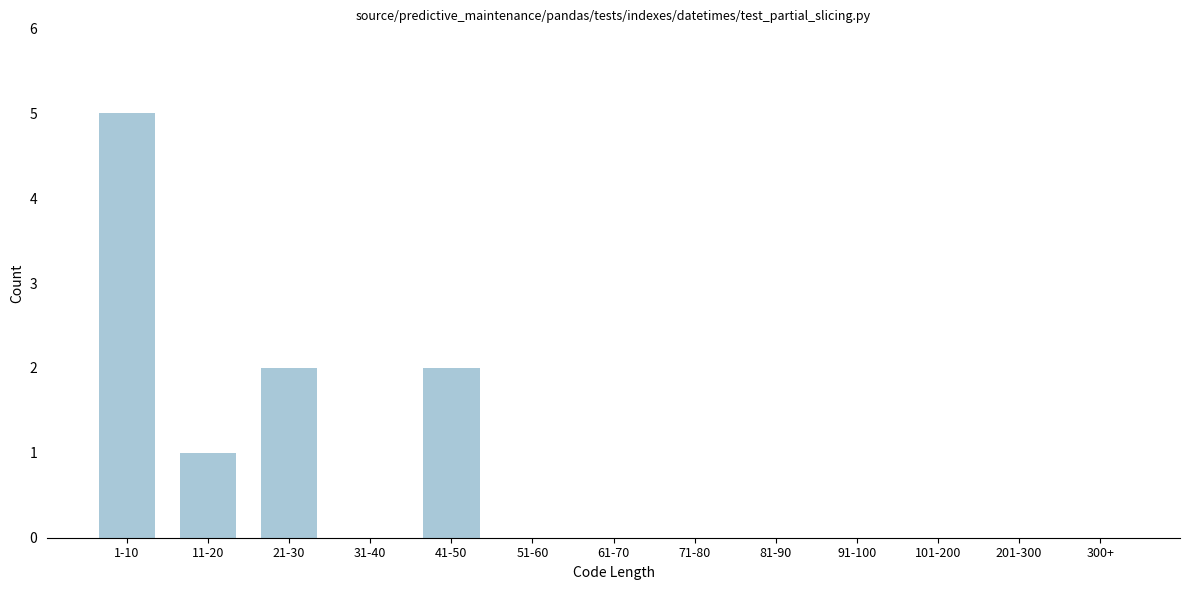

Reading left to right, extract all data points from this chart.

1-10=5	11-20=1	21-30=2	31-40=0	41-50=2	51-60=0	61-70=0	71-80=0	81-90=0	91-100=0	101-200=0	201-300=0	300+=0